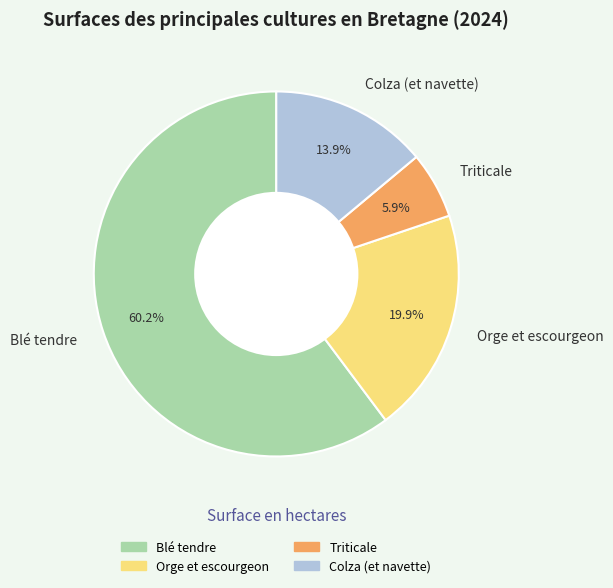

Which slice represents more than half of the pie?

Blé tendre